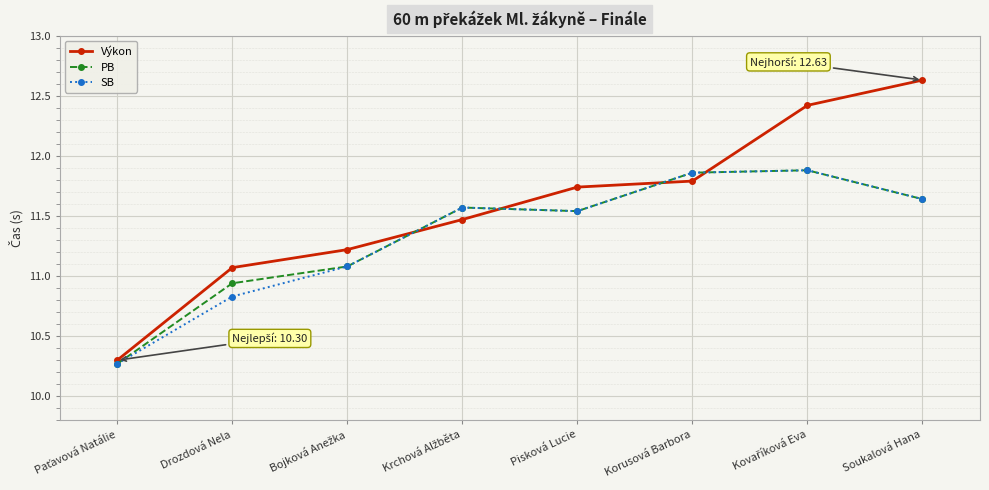

At how many categories does at least one series exceed 11?

7